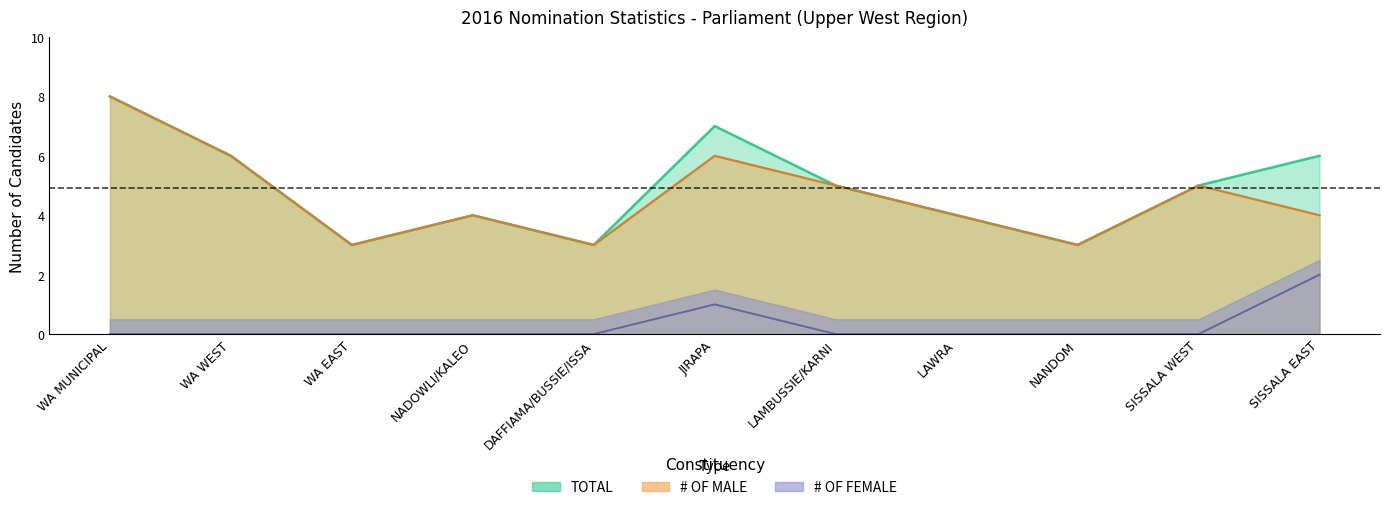

Which series has the widest spread of values?

# OF MALE